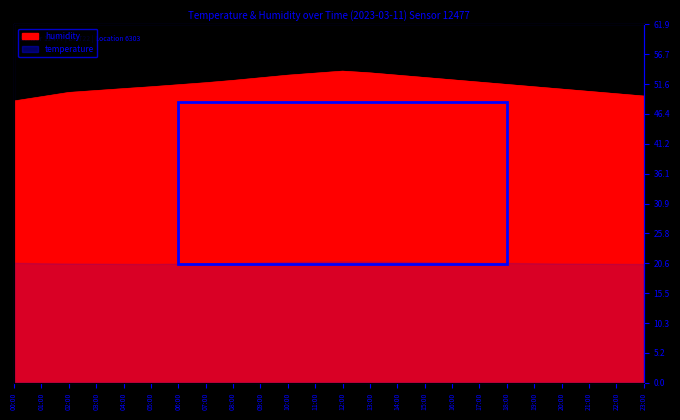

Reading right to left, what are all the values shown in this chart?

49.5	49.9	50.3	50.7	51.1	51.5	51.9	52.3	52.7	53.1	53.5	53.8	53.5	53.1	52.6	52.2	51.8	51.5	51.1	50.8	50.5	50.1	49.4	48.6